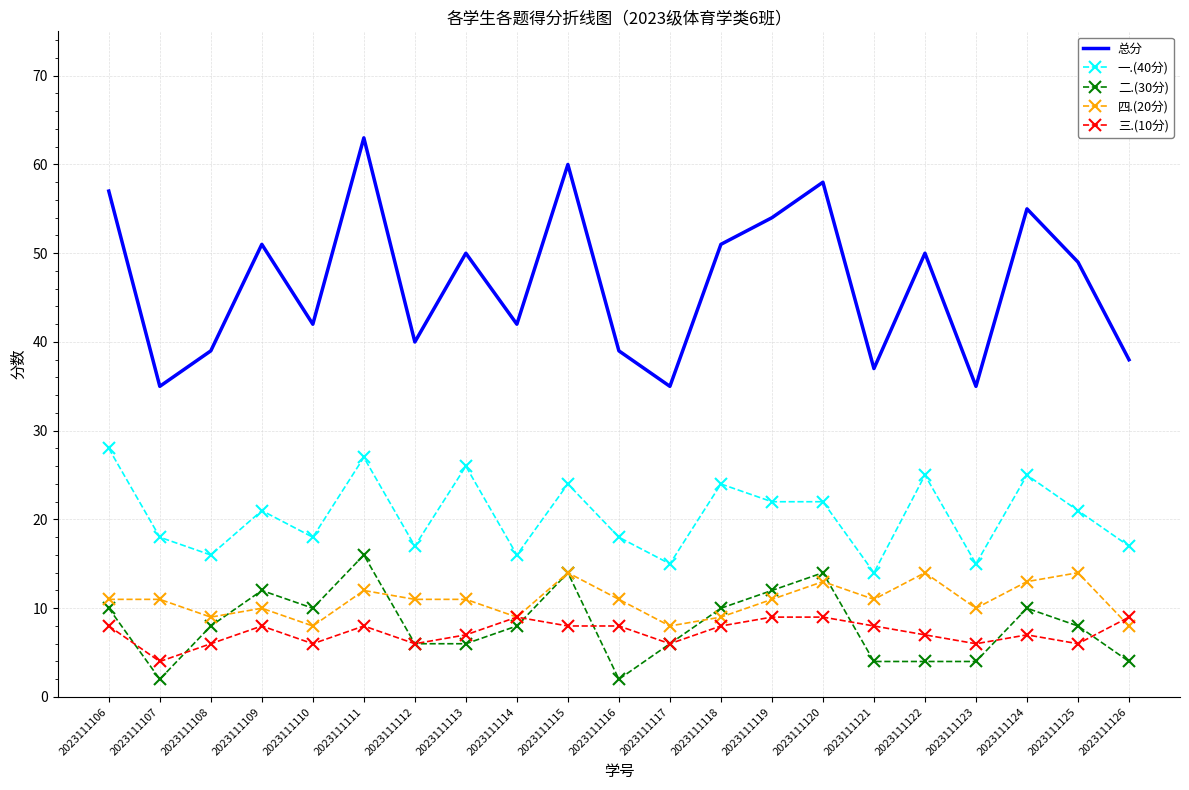

What is the greatest value displayed?

63